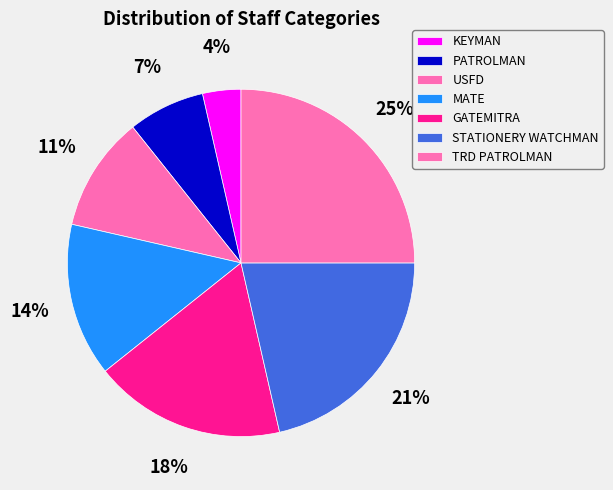

Is it true that USFD is 11% of the pie?

True